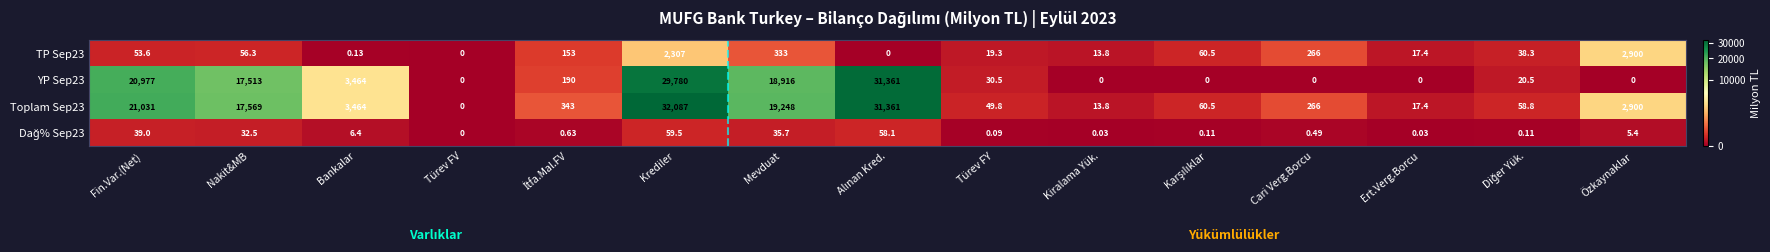

At which label does Toplam Sep23 first exceed 343?

Fin.Var.(Net)